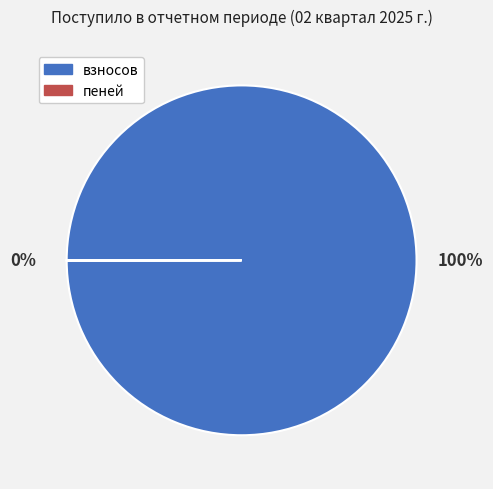

Which slice is the largest?

взносов